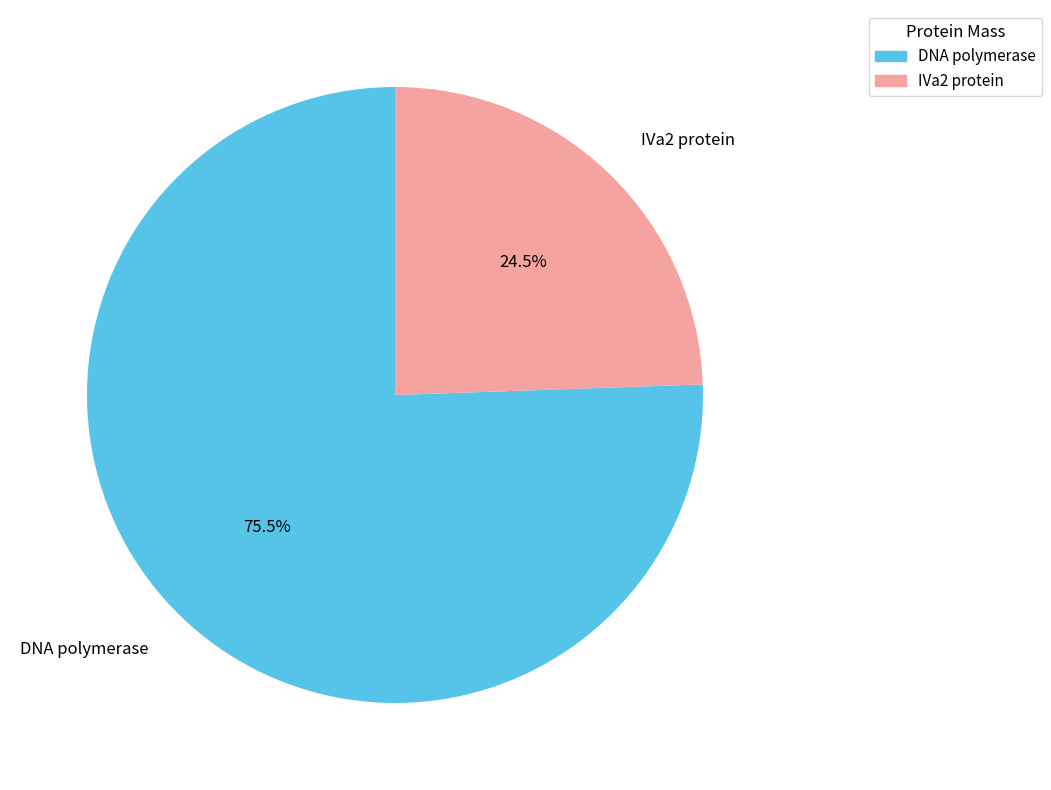

Which slice represents more than half of the pie?

DNA polymerase